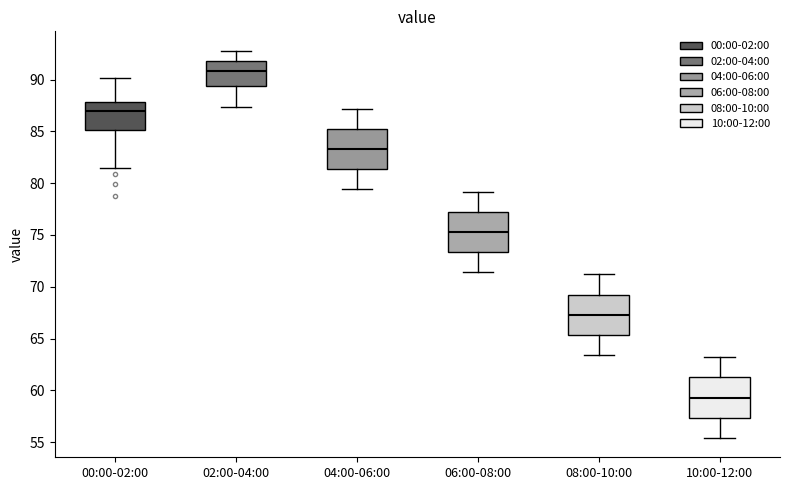

Reading left to right, transcribe this box plot: for each box, give where its median line is, the range the box spans, and where its two whiskers end, as read against the y-axis. The values are not printed on the chart, so give them approximately, as read against the axis.

00:00-02:00: median 87.0, box 85.0 to 88.0, whiskers 81.5 to 90.0
02:00-04:00: median 91.0, box 89.5 to 92.0, whiskers 87.5 to 93.0
04:00-06:00: median 83.5, box 81.5 to 85.5, whiskers 79.5 to 87.0
06:00-08:00: median 75.5, box 73.5 to 77.5, whiskers 71.5 to 79.0
08:00-10:00: median 67.5, box 65.5 to 69.5, whiskers 63.5 to 71.0
10:00-12:00: median 59.5, box 57.5 to 61.5, whiskers 55.5 to 63.0